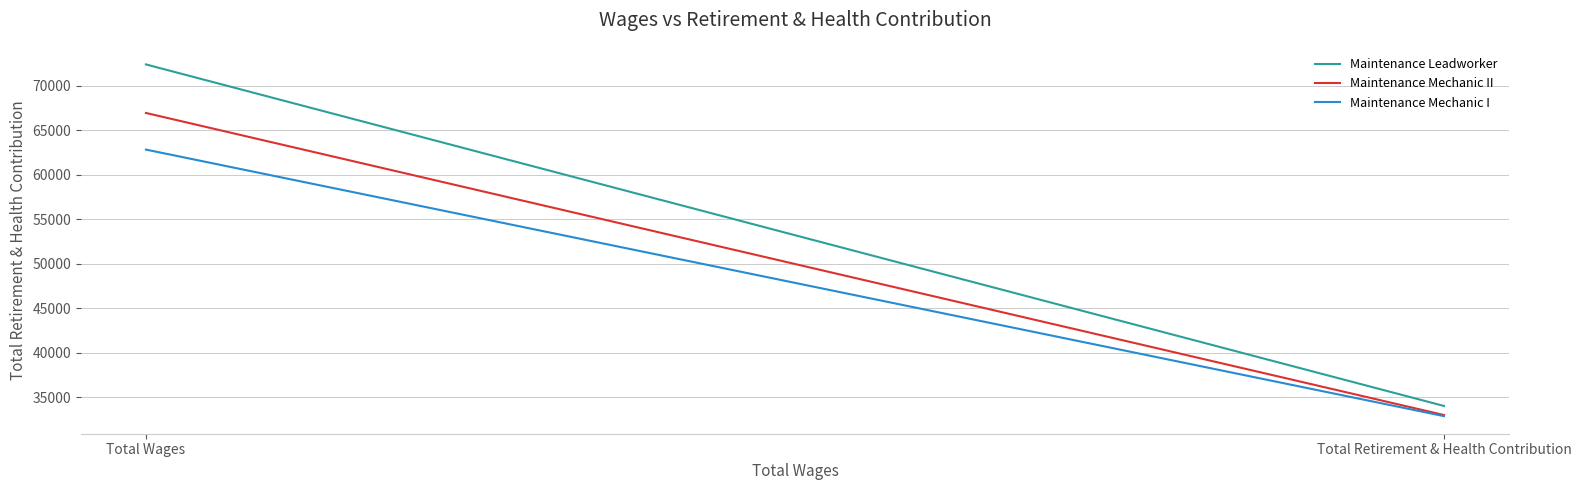

Rank the series at Total Wages from highest to lowest value.

Maintenance Leadworker, Maintenance Mechanic II, Maintenance Mechanic I